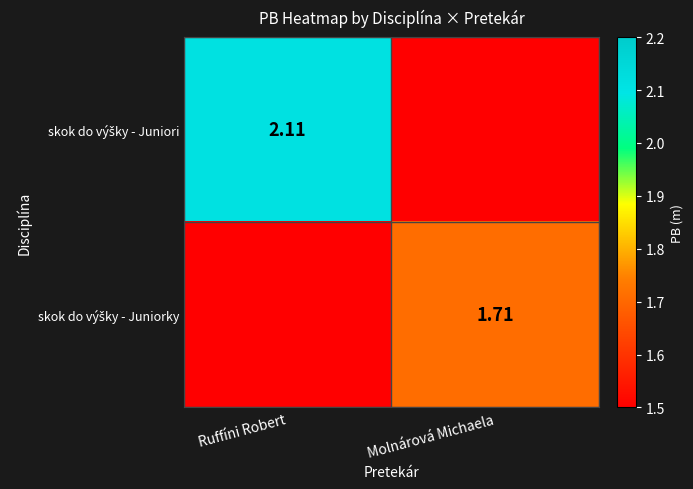

How many data points in skok do výšky - Juniori are less than 2?

1